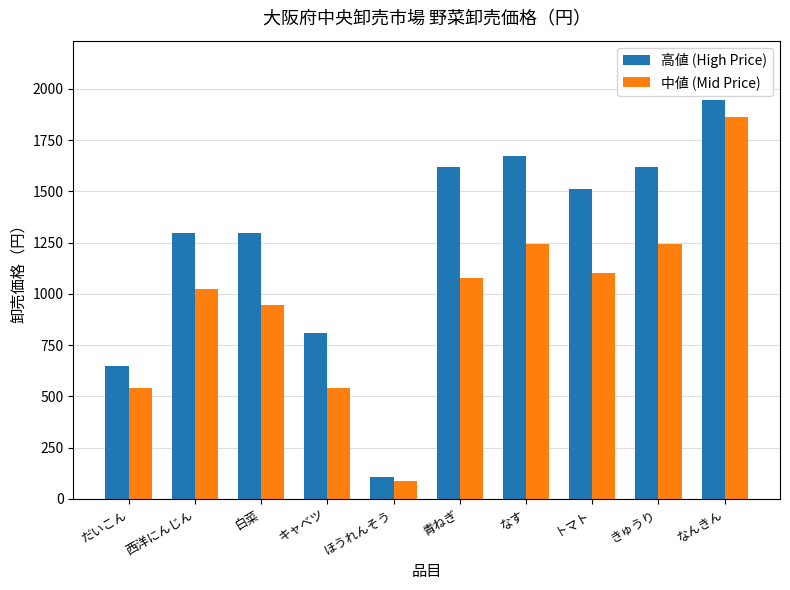

What is the difference between the highest and lowest values at 西洋にんじん?

270